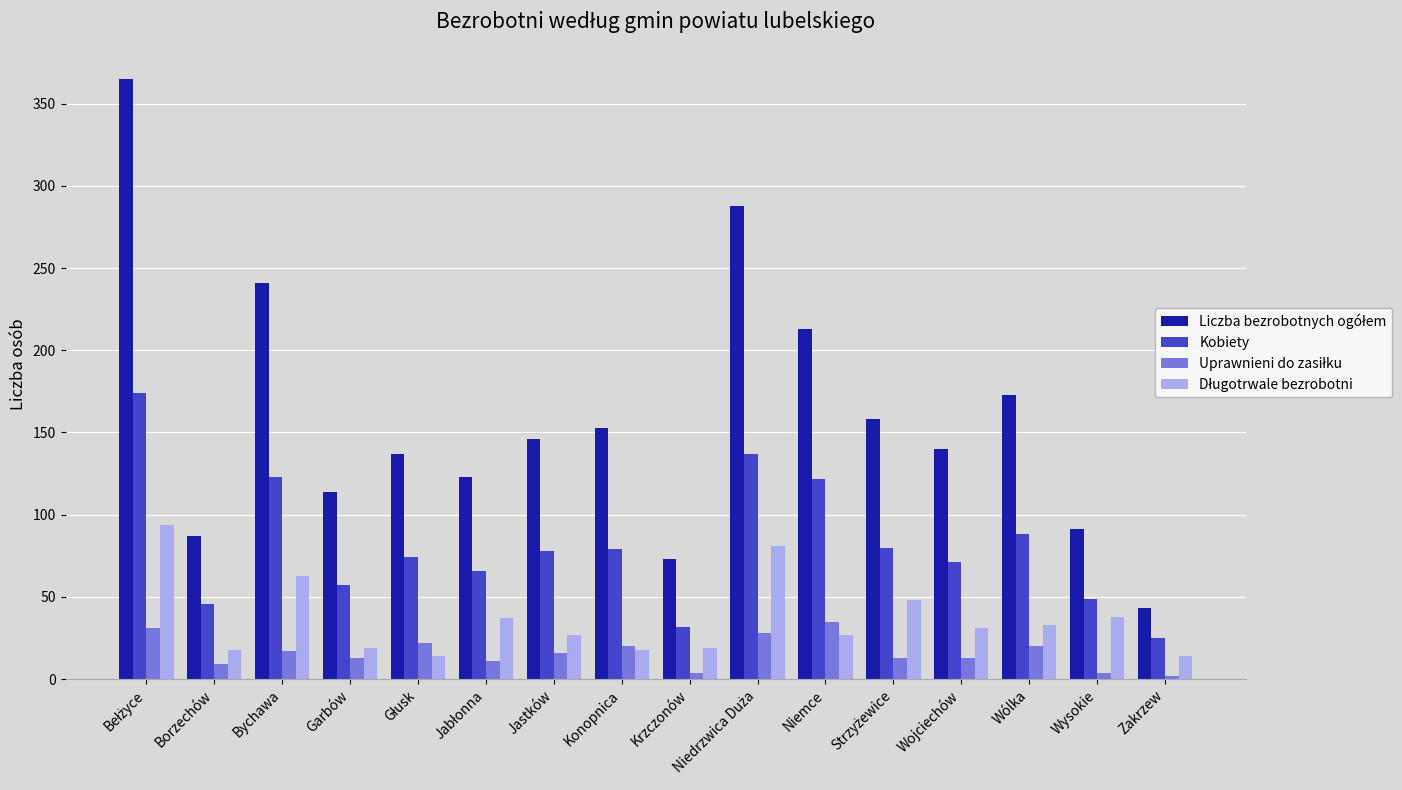

What is the difference between the second highest and second lowest values in the Kobiety series?

105